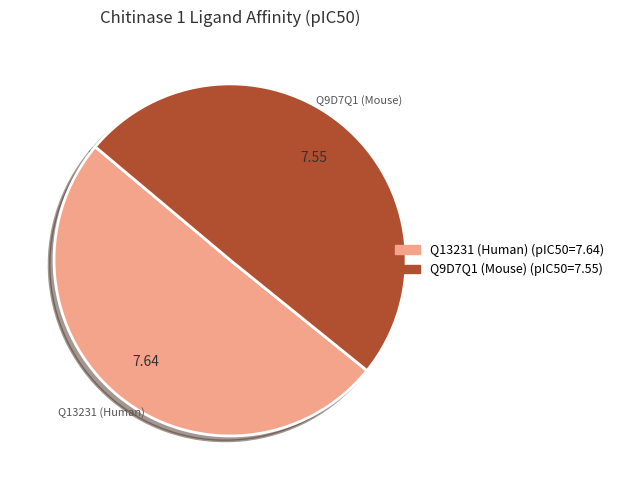

Is there any slice that represents more than half of the pie?

Yes